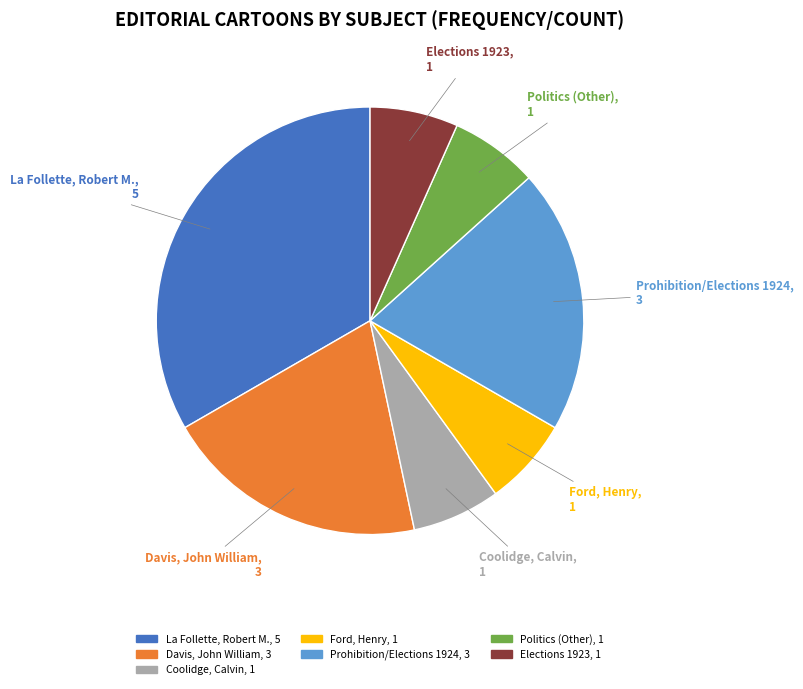

Does any single category account for the majority?

No